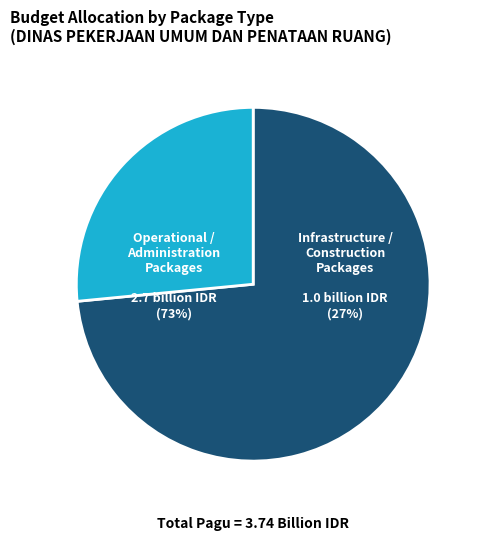

Does DINAS PEKERJAAN UMUM DAN PENATAAN RUANG account for over 50% of the chart?

No